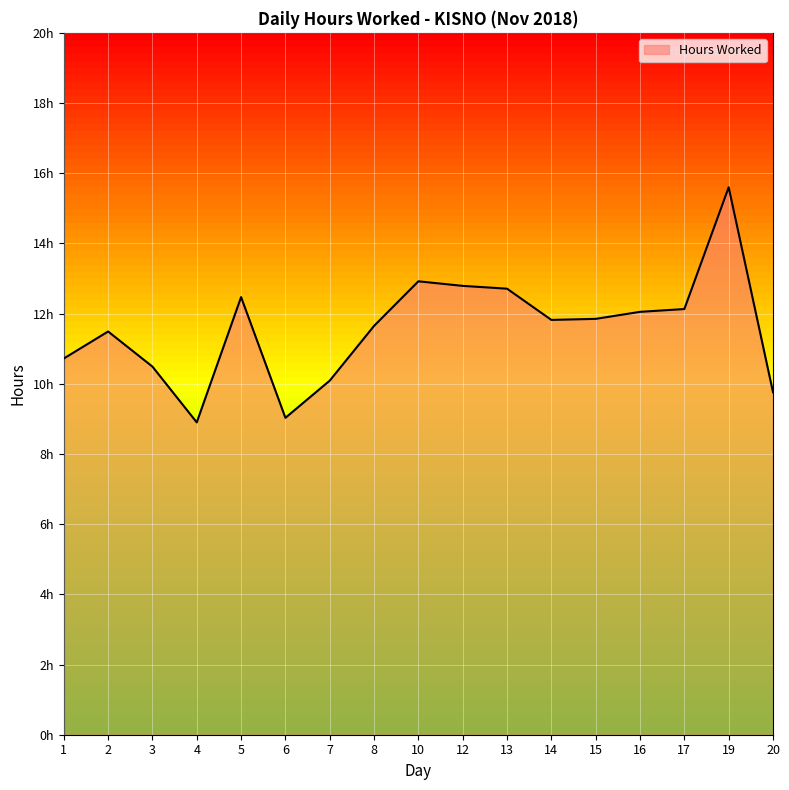

Does the chart display data point markers on the line(s)?

No